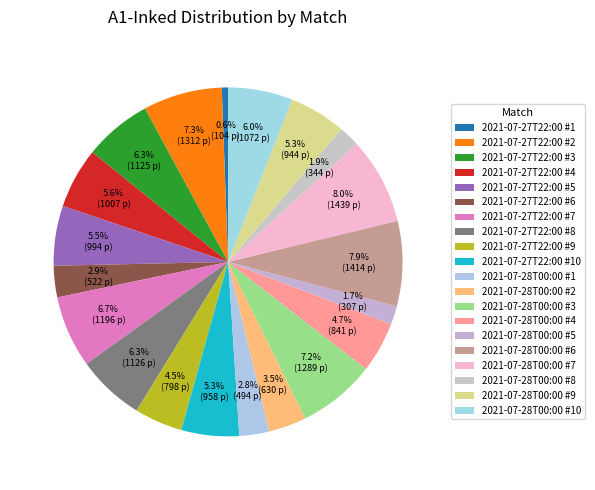

What portion of the pie excludes 2021-07-27T22:00 #10?

94.7%